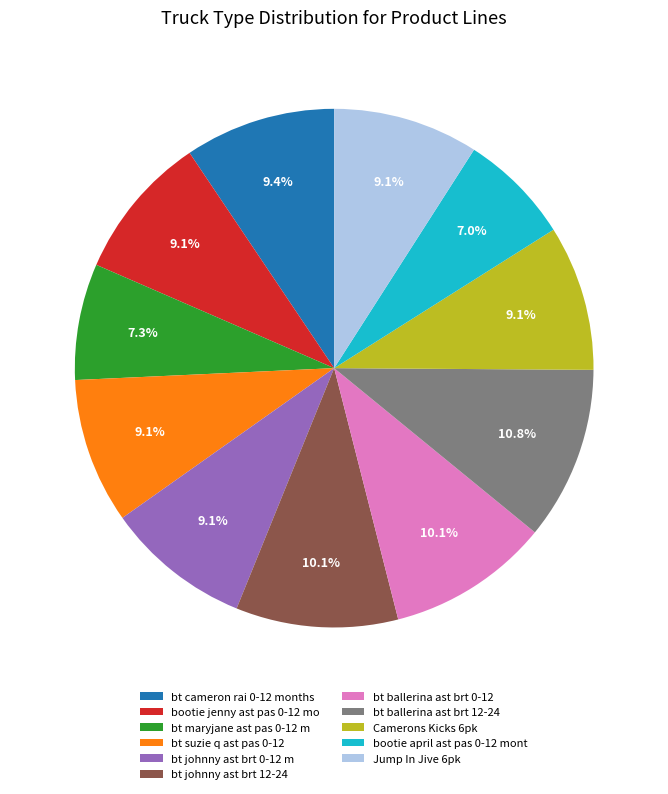

What is the total percentage of Jump In Jive 6pk and bt johnny ast brt 12-24?

19.2%